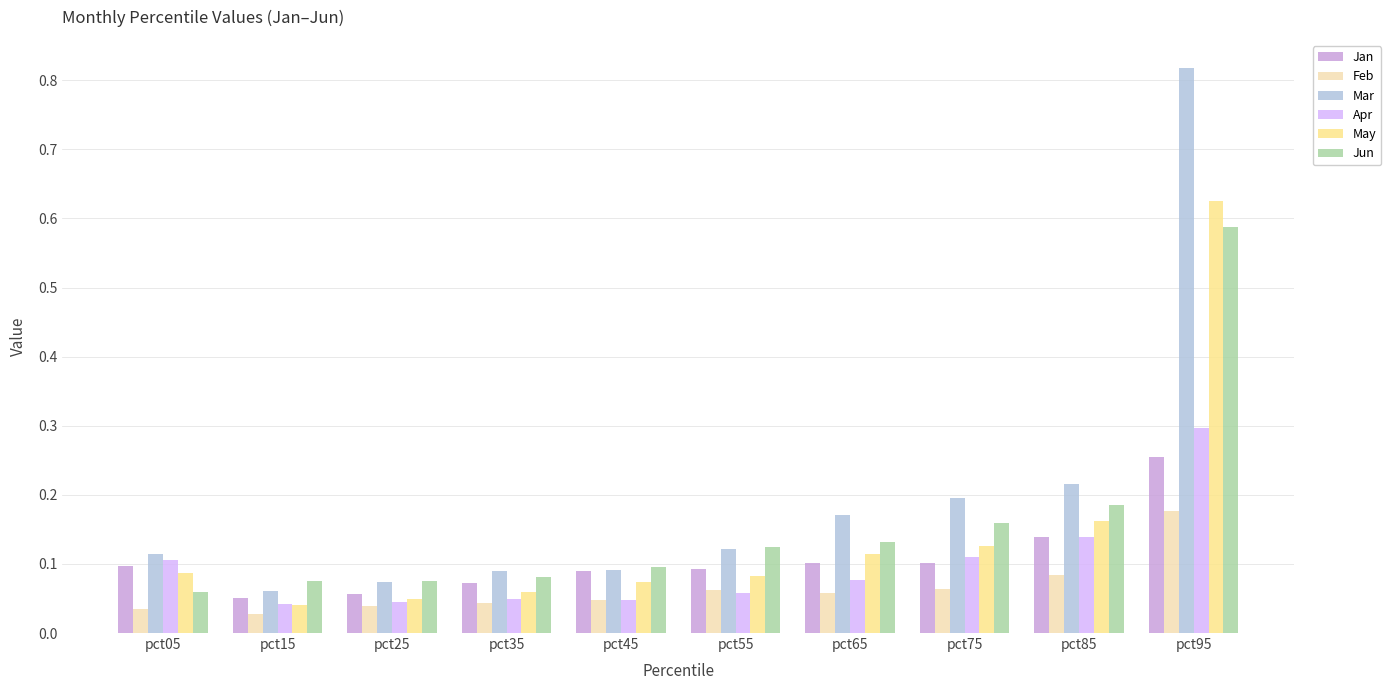

Rank the series at pct95 from highest to lowest value.

Mar, May, Jun, Apr, Jan, Feb